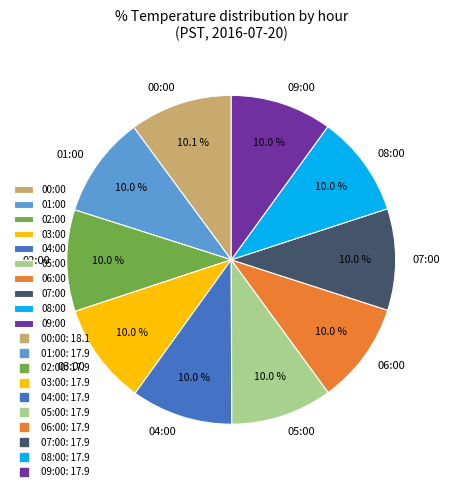

What percentage do 05:00 and 09:00 together represent?

20.0%